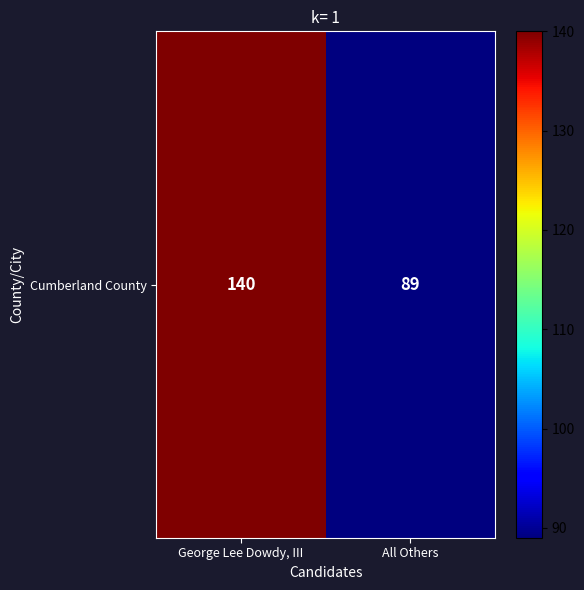

Reading right to left, what are all the values shown in this chart?

All Others=89	George Lee Dowdy, III=140